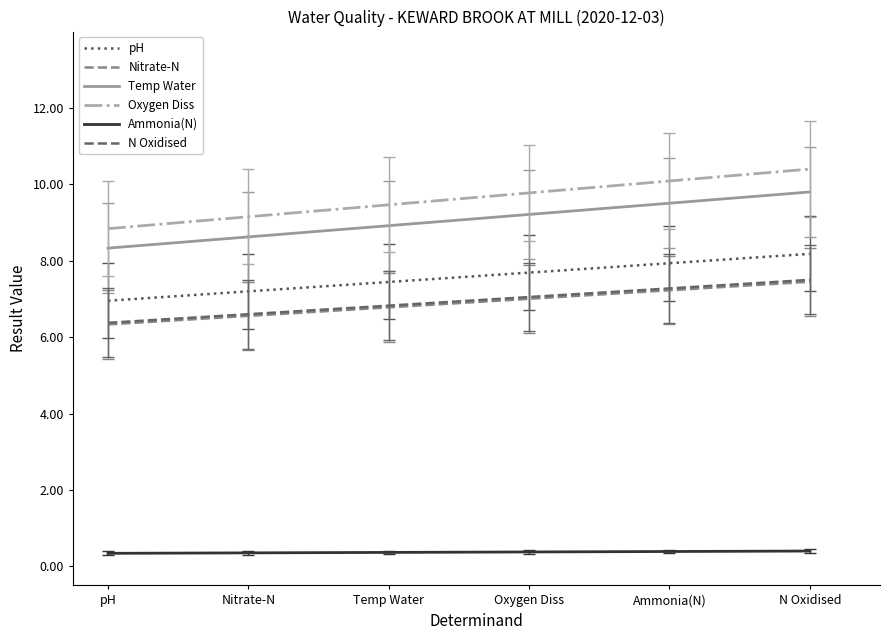

Is this an area chart (filled region under the line)?

No